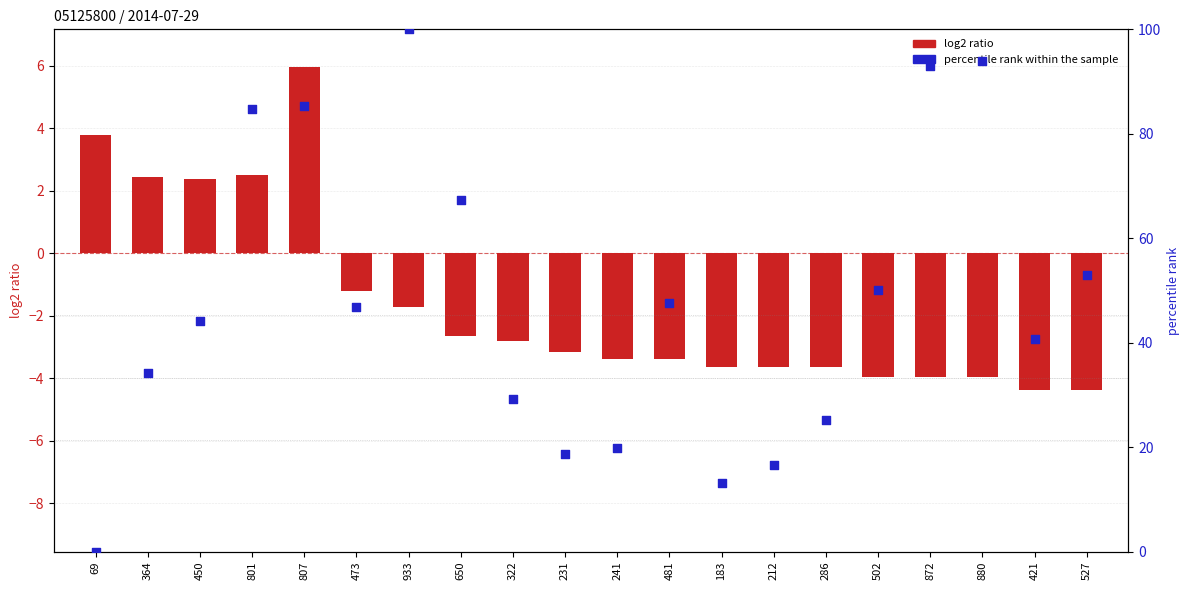

Which series contains the lowest Y value?

log2 ratio (RESULTAT)